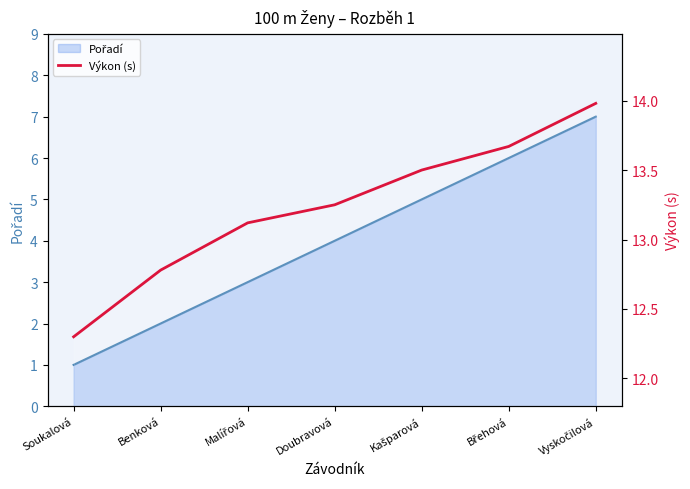

What is the label of the 1st point from the left?

Soukalová